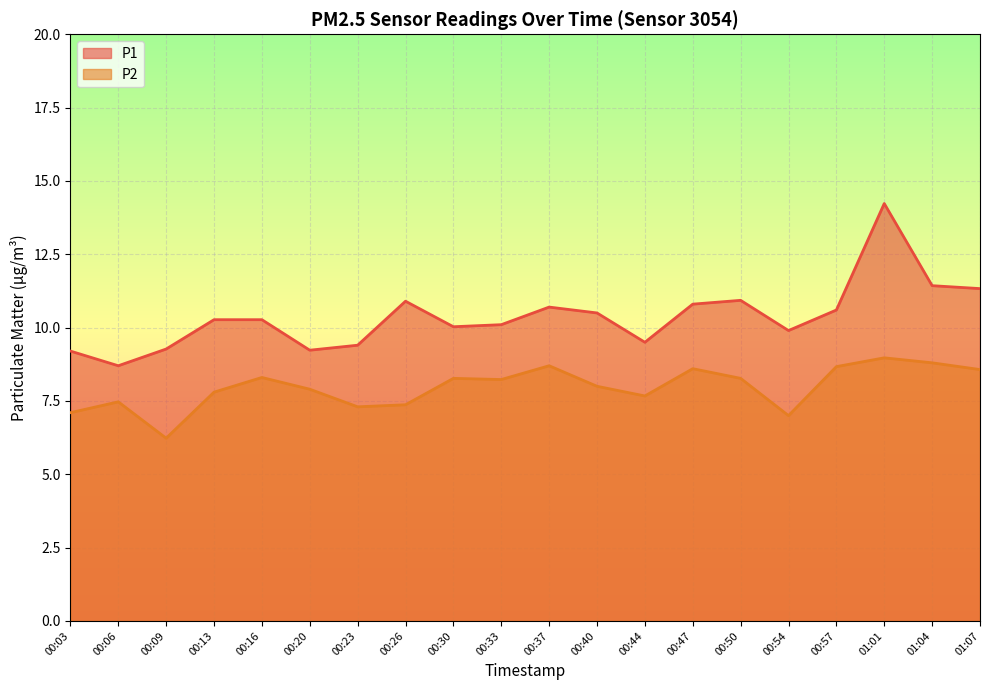

What is the average value of the P1 series?

10.4